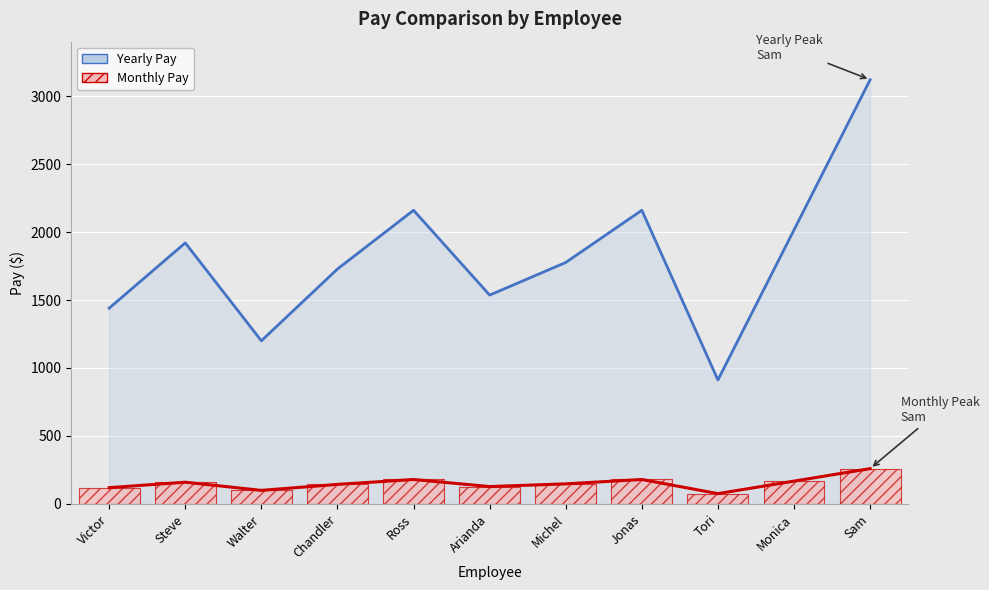

True or false: the data shows 144 at Chandler.

True